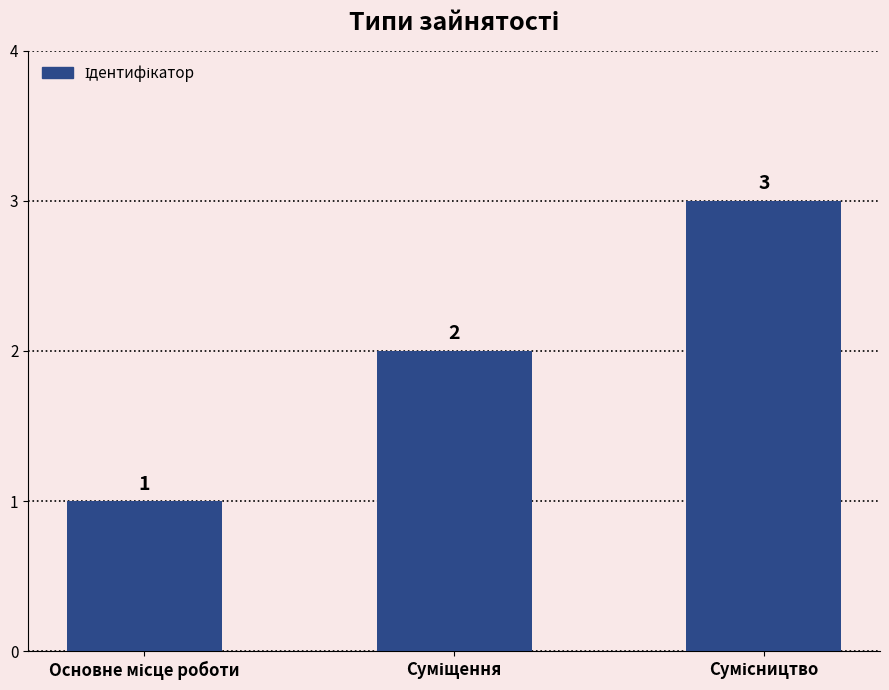

What is the maximum value shown in the chart?

3